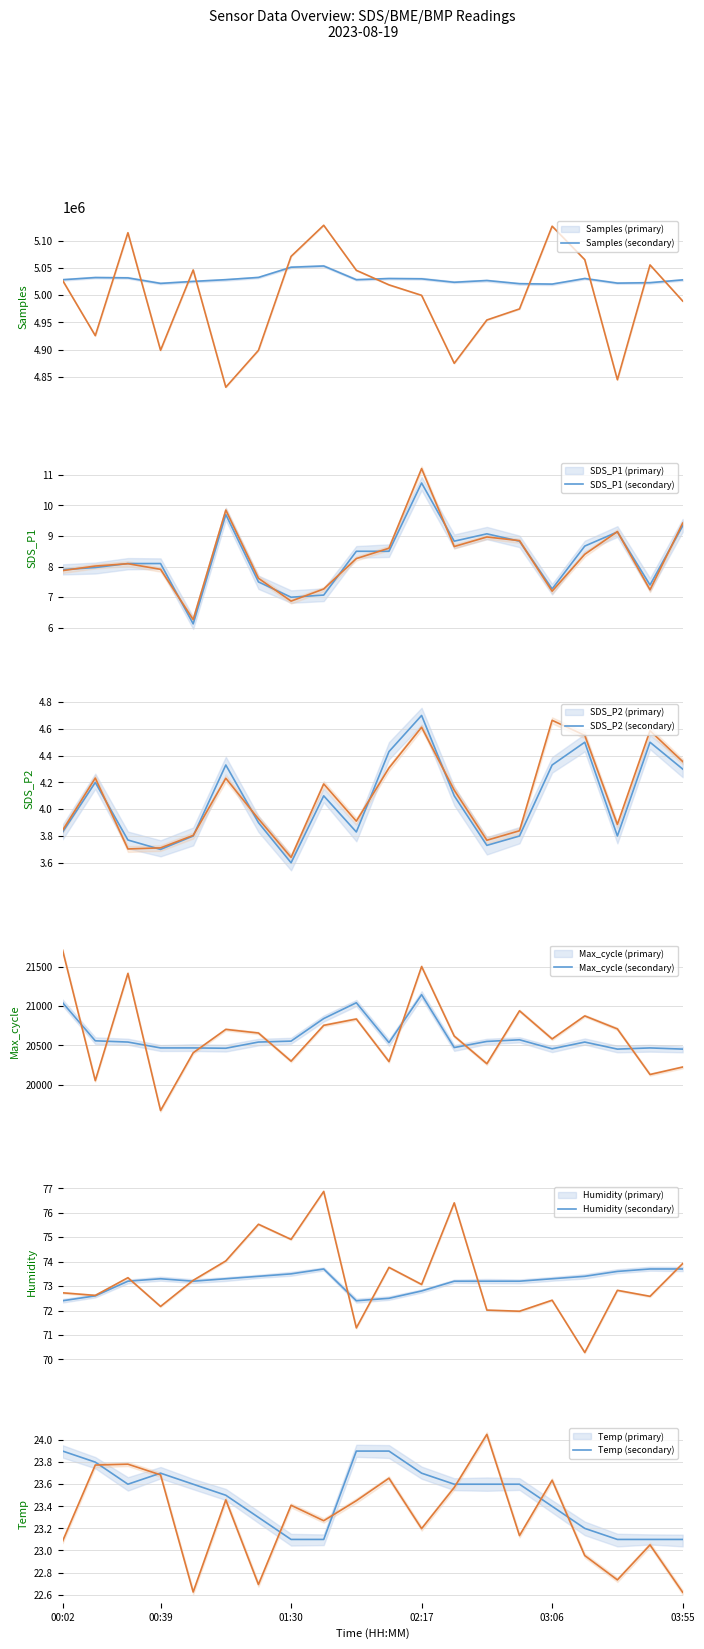

True or false: Humidity has more than 2 interior local peaks.

False